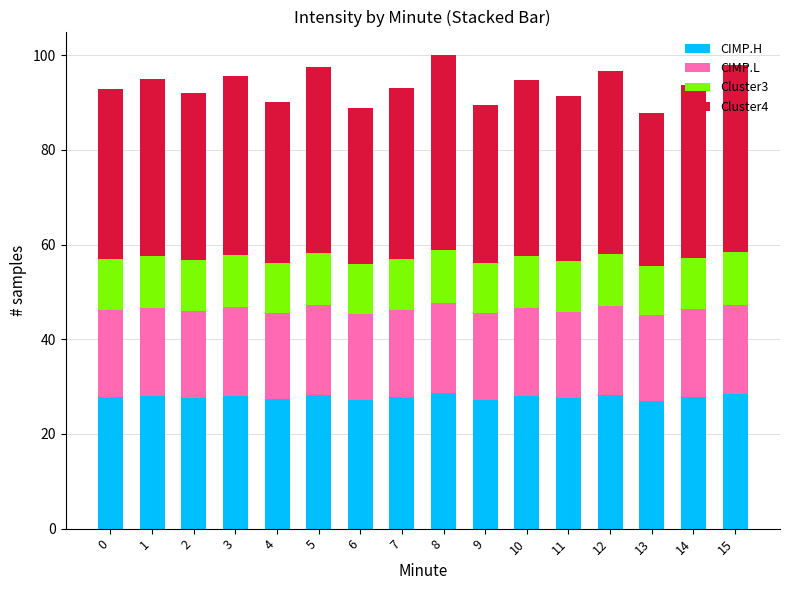

Count the number of categories in the chart.

16